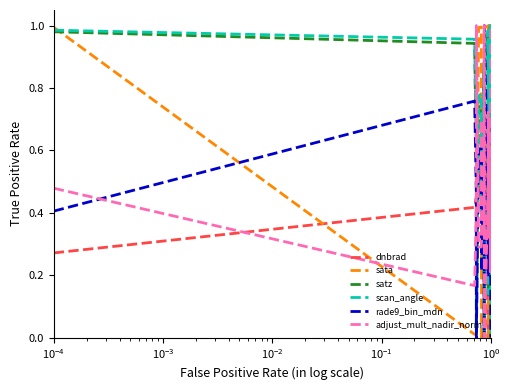

How many times do adjust_mult_nadir_norm and satz cross each other?

11